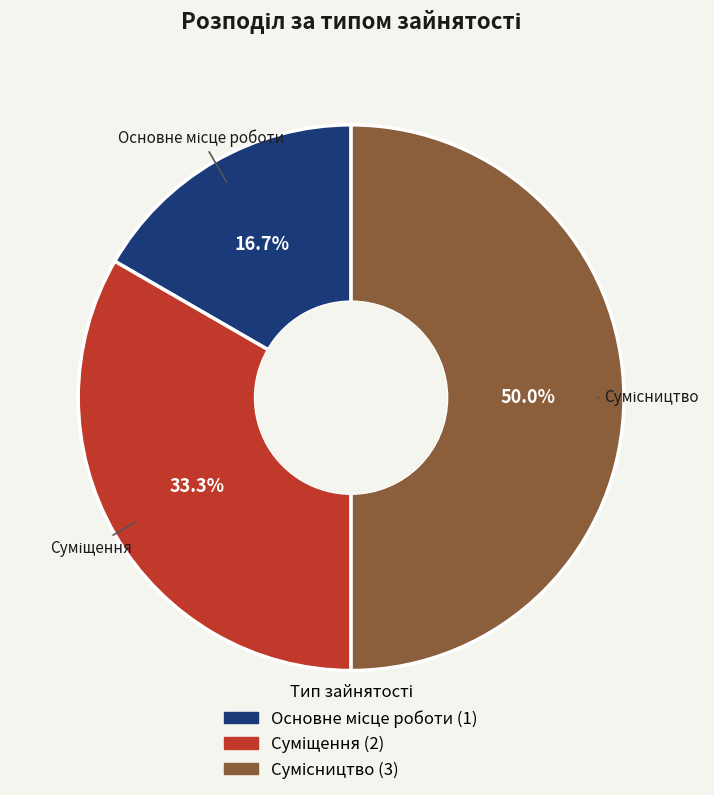

What percentage is NOT represented by Сумісництво?

50.0%